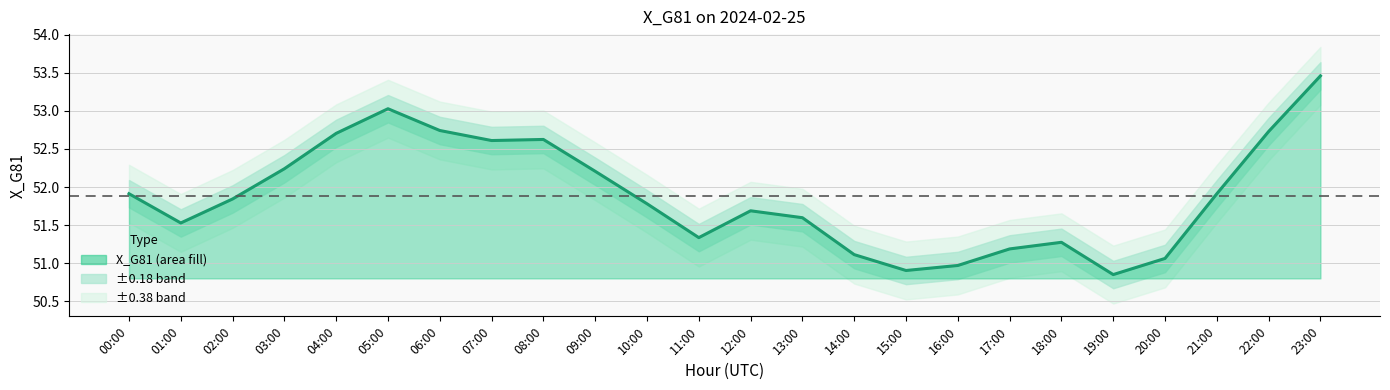

What is the smallest value displayed?

50.9